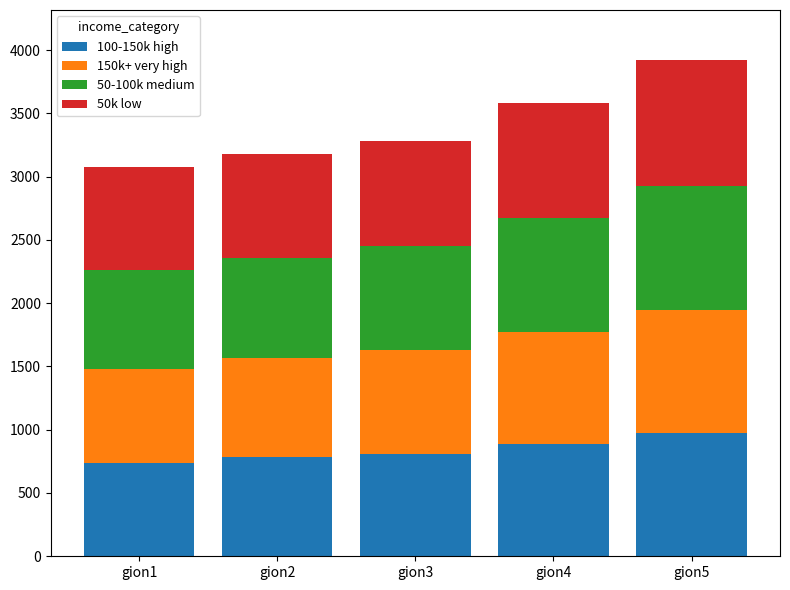

Which category has the highest value in the 100-150k high series?

gion5